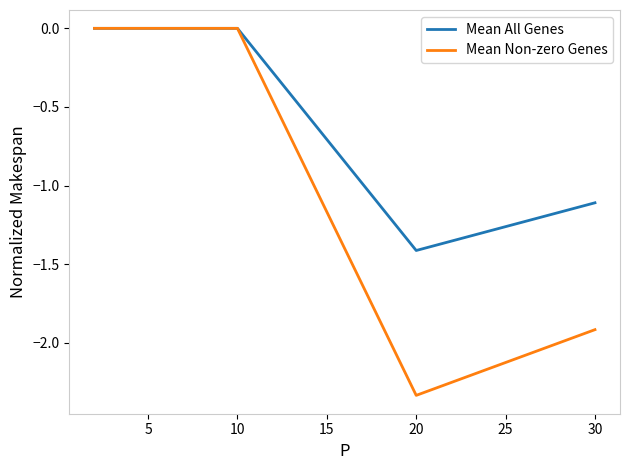

Which series has the widest spread of values?

Mean Non-zero Genes